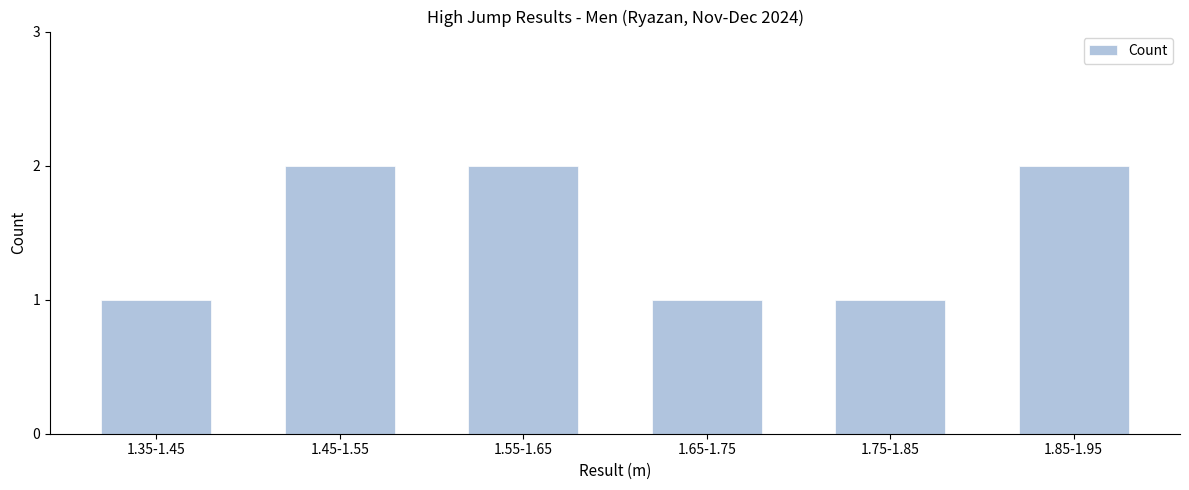

Reading left to right, extract all data points from this chart.

1	2	2	1	1	2